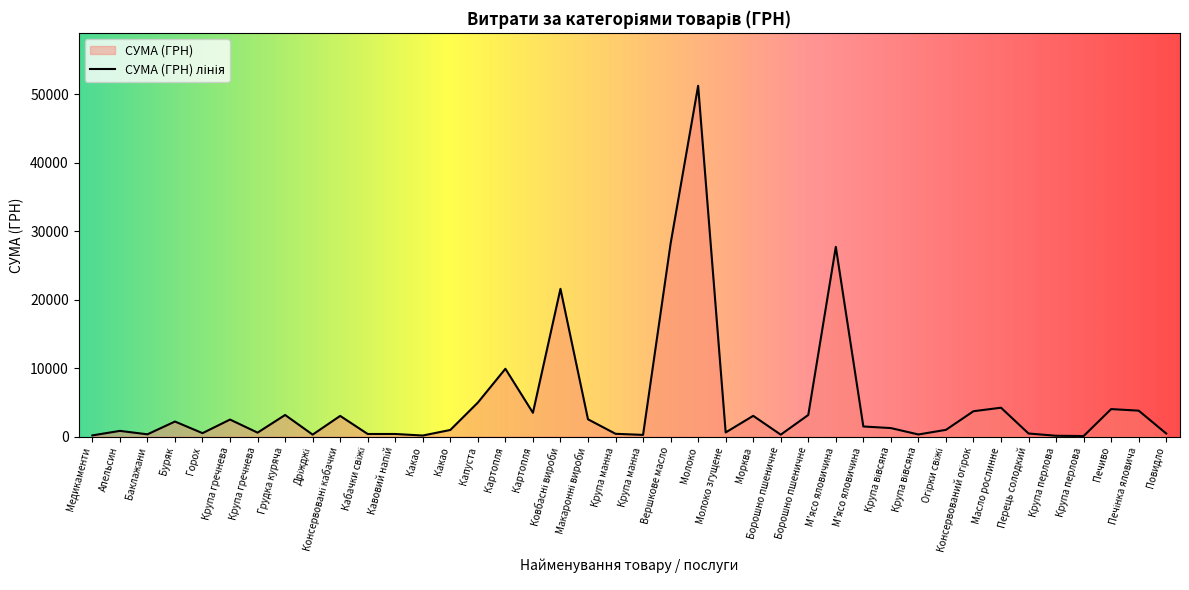

What is the change in value from Дріжджі to Перець солодкий?

+161.0